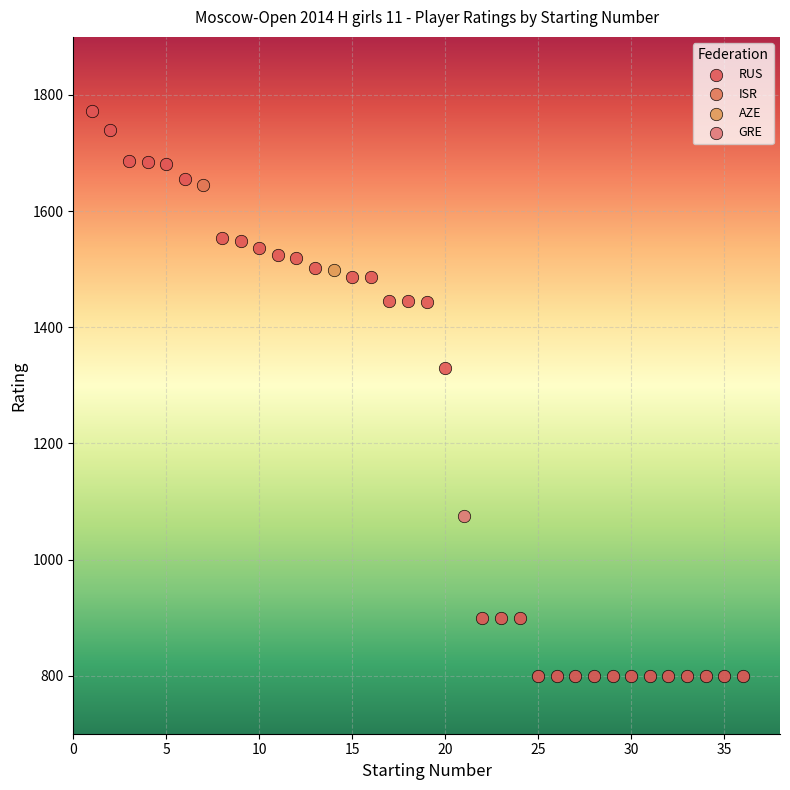

What are all the series names shown in the legend?

RUS, ISR, AZE, GRE